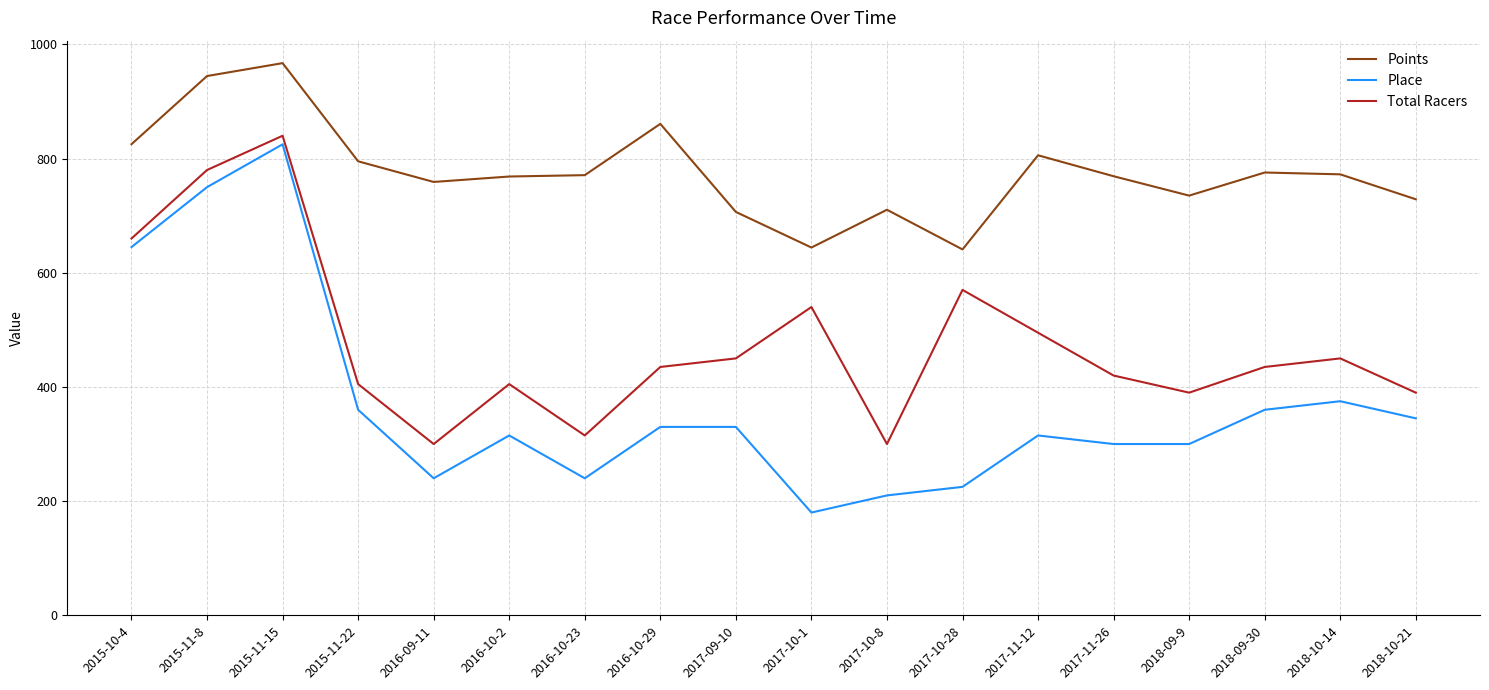

Is it true that Place equals 502.6 at 2018-10-21?

False